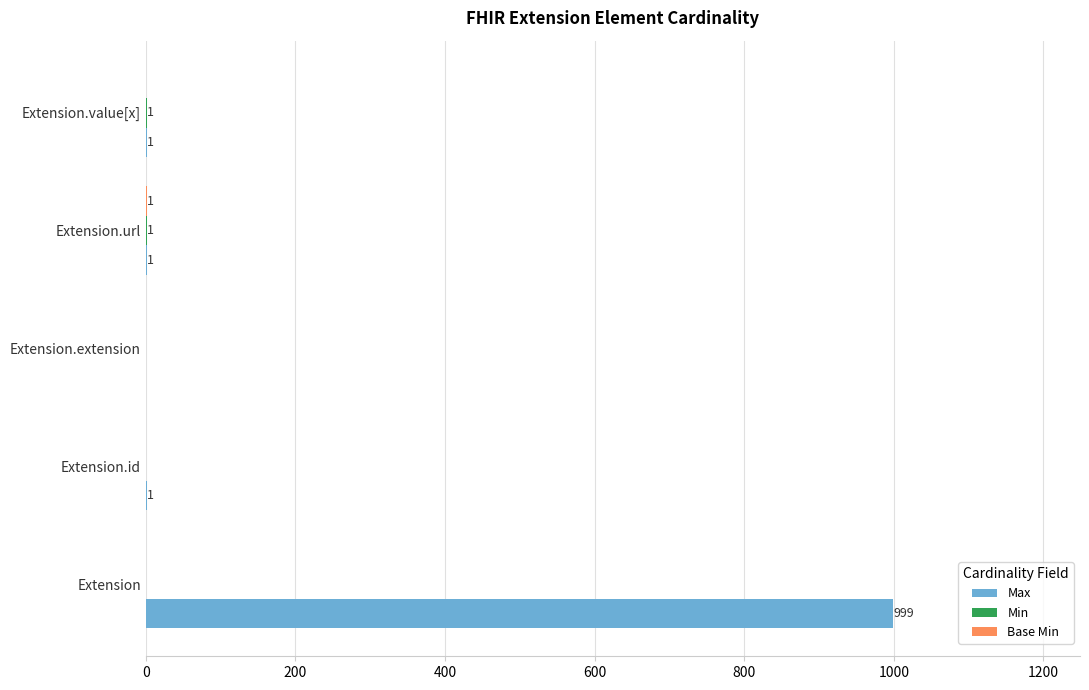

At which category is the sum across all series the highest?

Extension